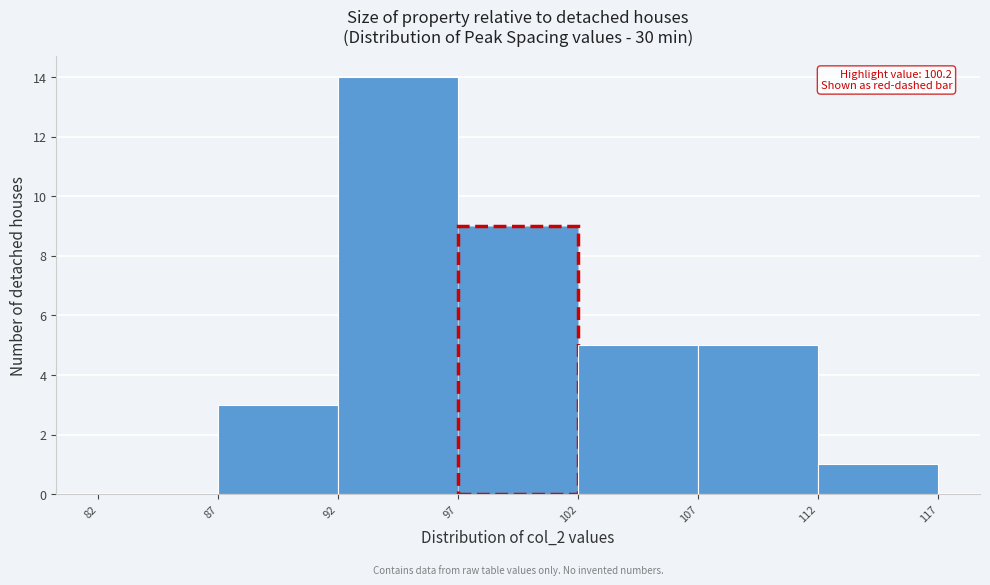

Over which range of the x-axis is the bar tallest?

92 to 97